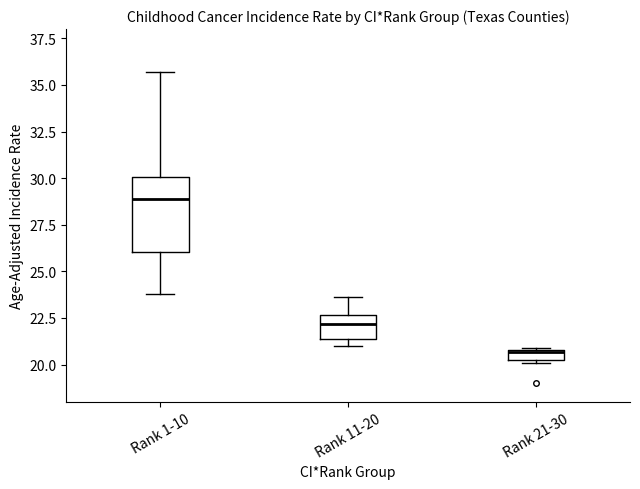

Which box's median line is the lowest?

Rank 21-30